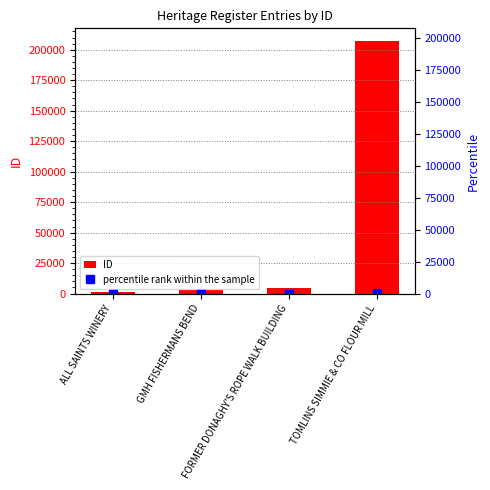

Reading left to right, extract all data points from this chart.

ID: 1173.0	2882.0	4819.0	207162.0
percentile rank within the sample: 0.6	1.4	2.3	100.0